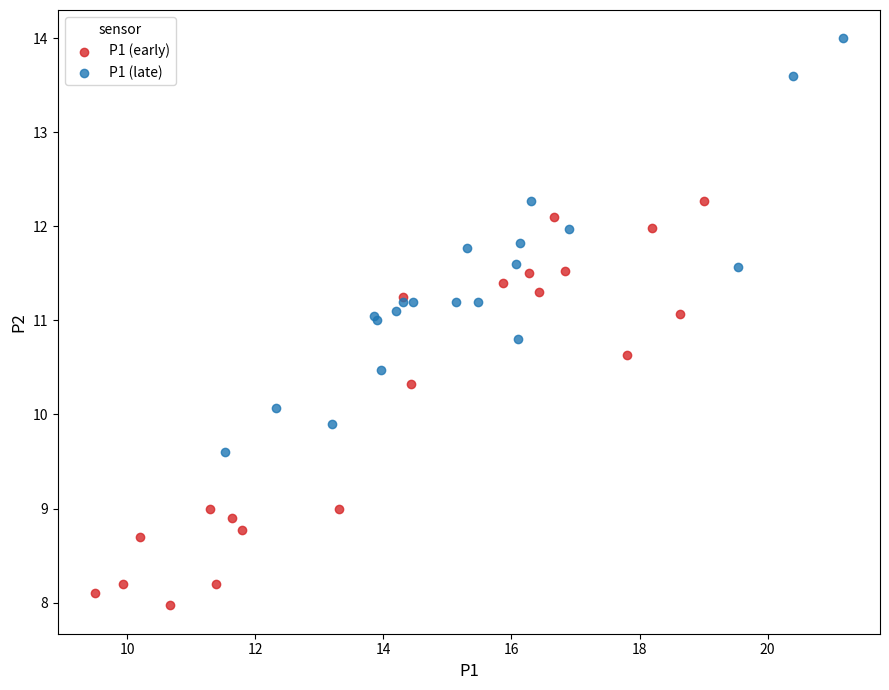

What are all the series names shown in the legend?

P1 (early), P1 (late)